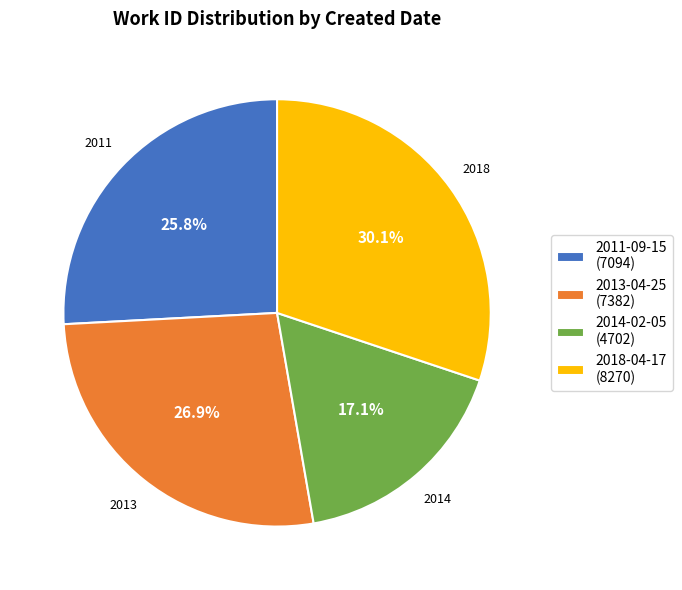

Rank the categories by value from highest to lowest.

2018-04-17, 2013-04-25, 2011-09-15, 2014-02-05